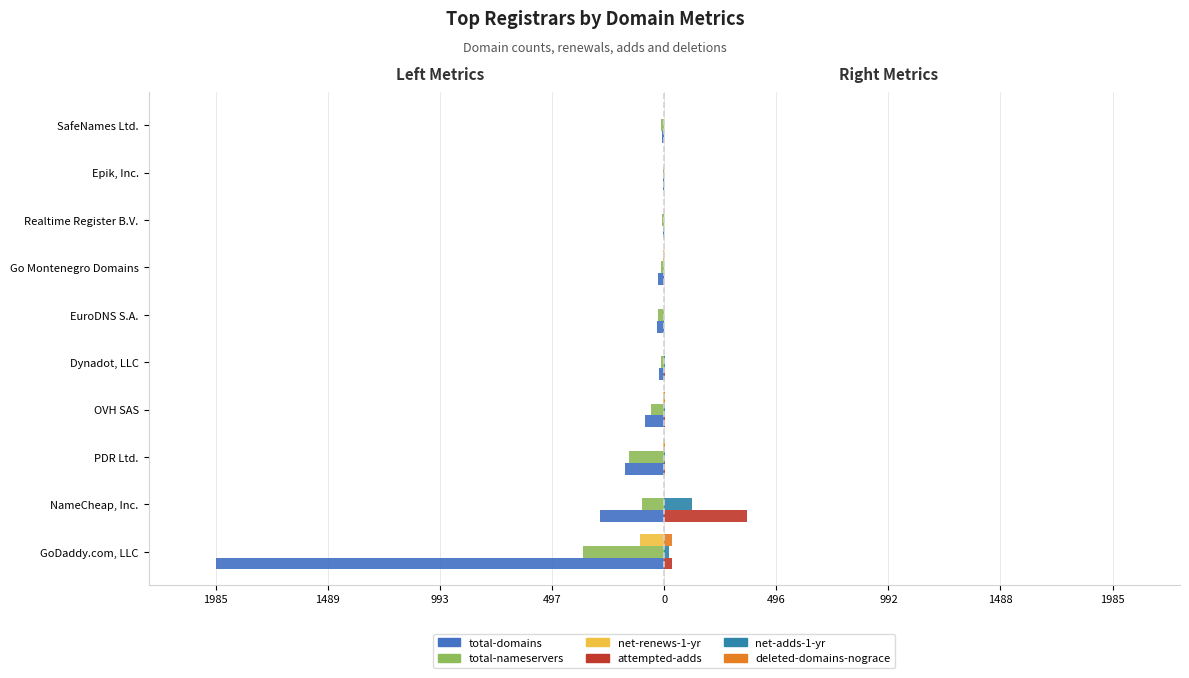

What is the greatest value displayed?

364